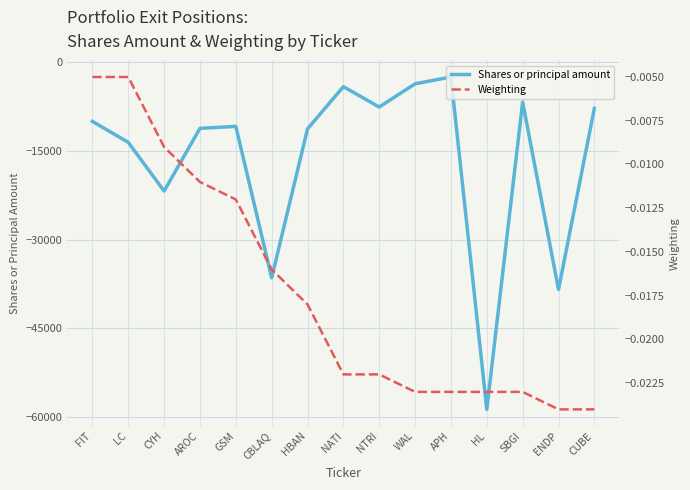

Is this an area chart (filled region under the line)?

No